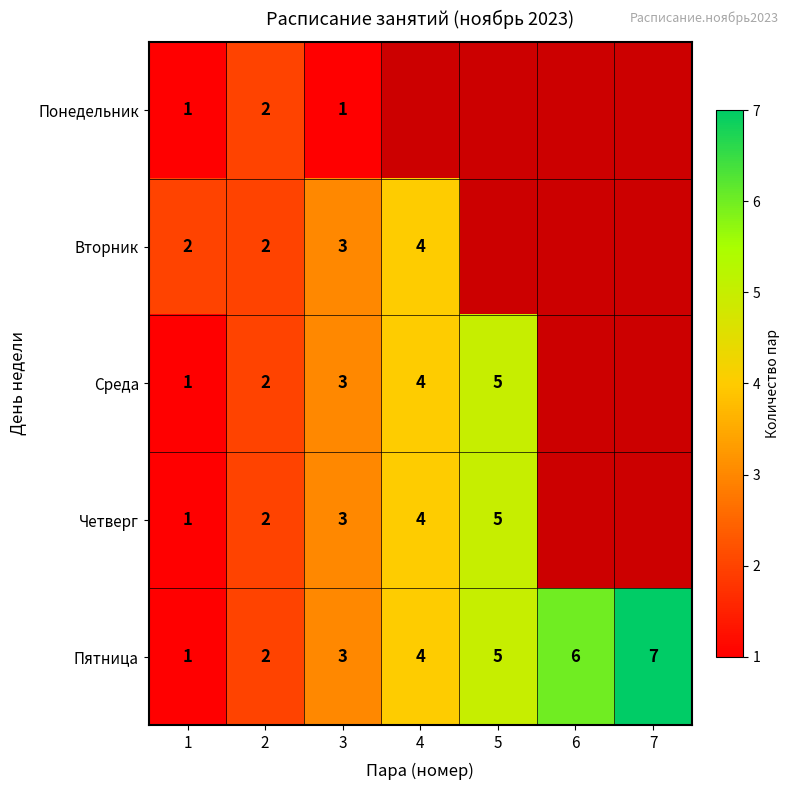

Is the value of Среда at 1 greater than the value of Четверг at 5?

No